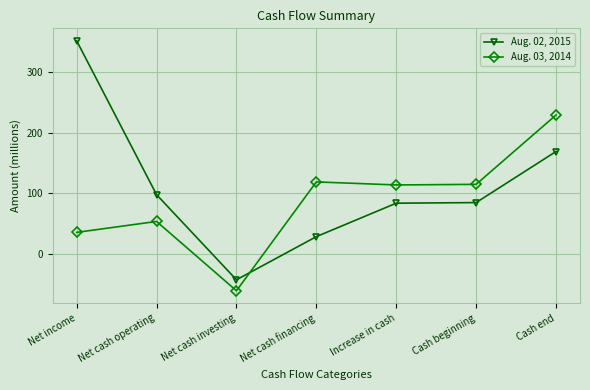

What value does the Aug. 03, 2014 series have at Cash end, to the nearest 10?

230